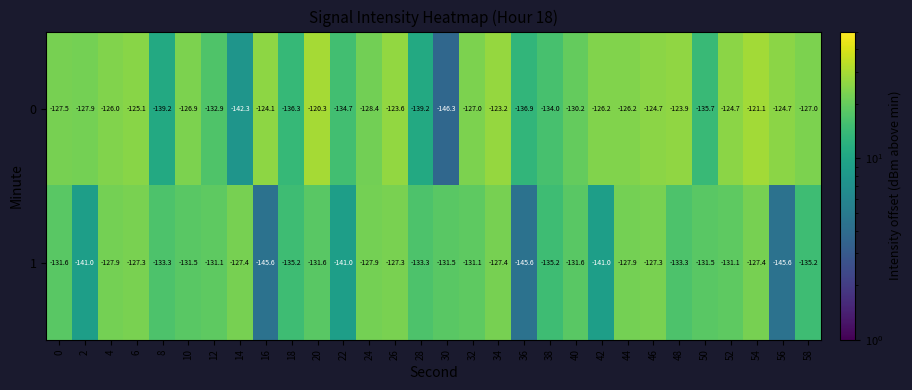

Rank the series by their average value, from highest to lowest.

0, 1